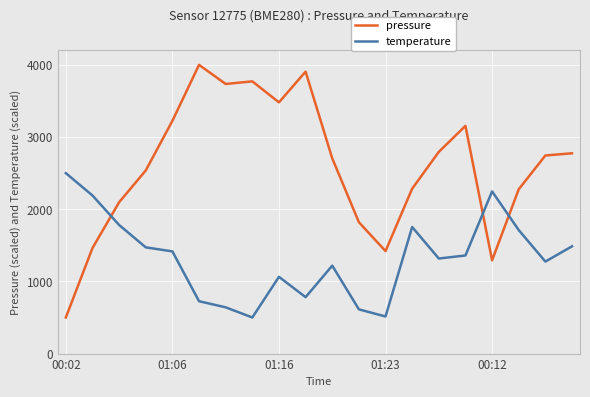

Which series ends up on top after the final intersection of temperature and pressure?

pressure